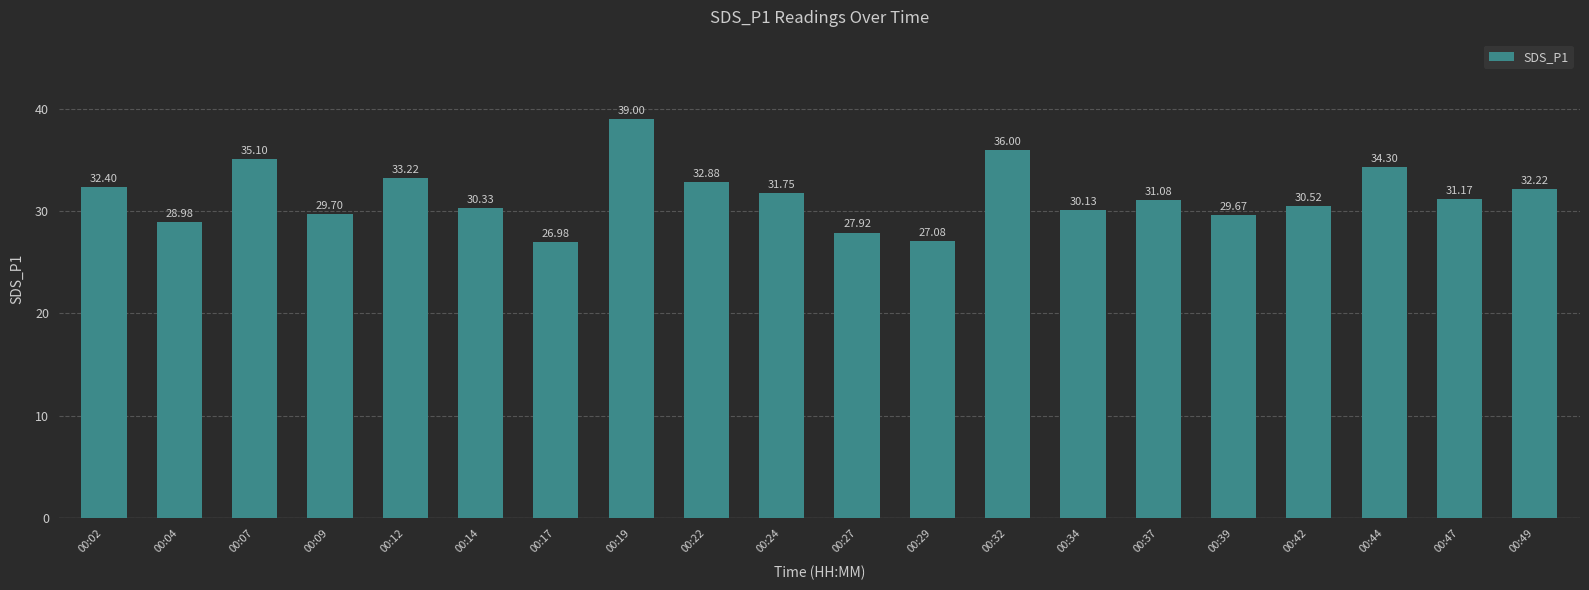

Does the chart contain any negative values?

No